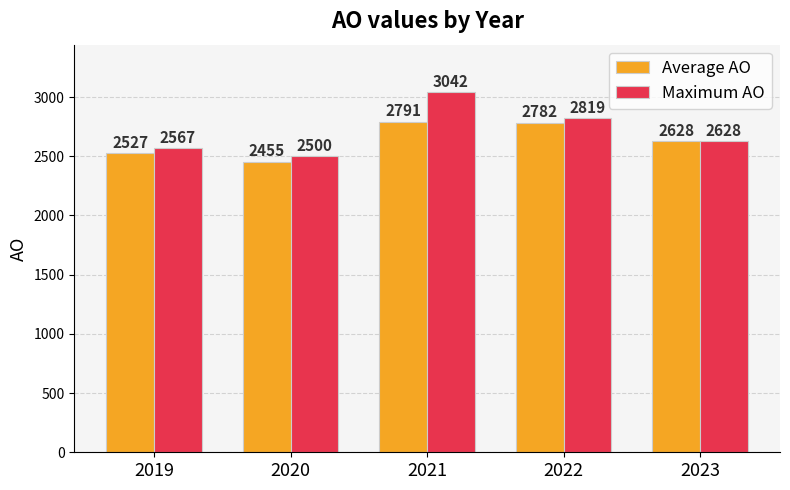

What is the highest value of the Average AO series?

2791